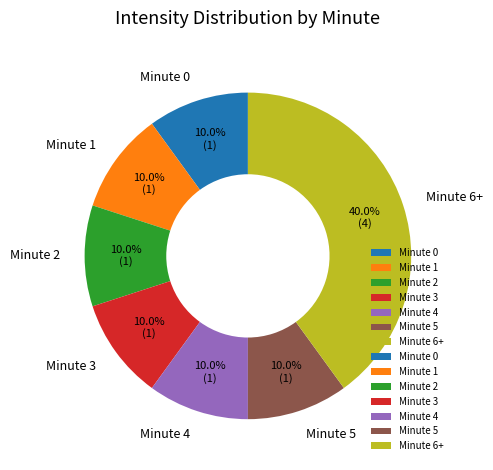

Count the number of slices in the pie.

7